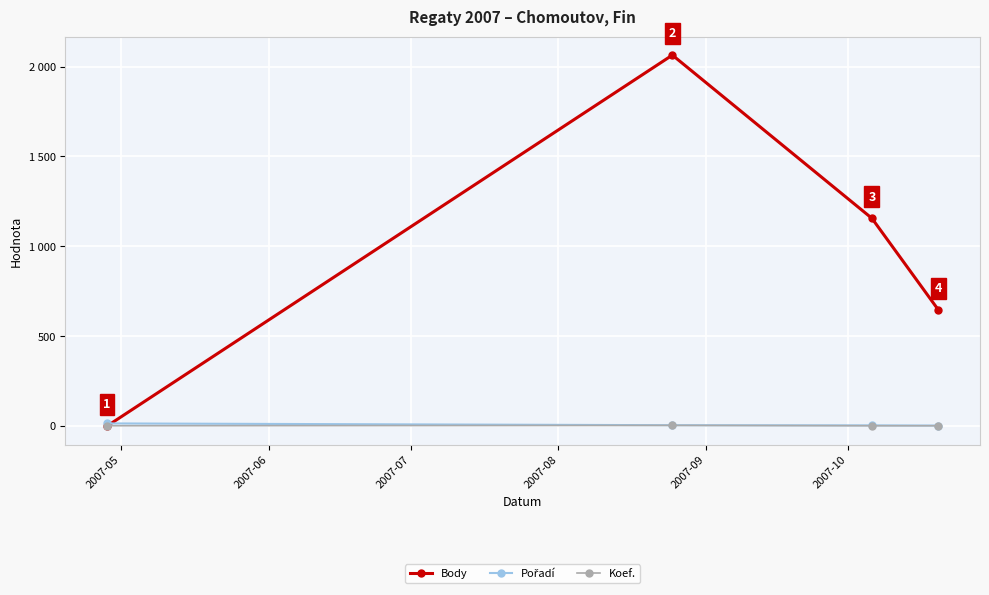

True or false: Pořadí and Koef. intersect in this chart.

False